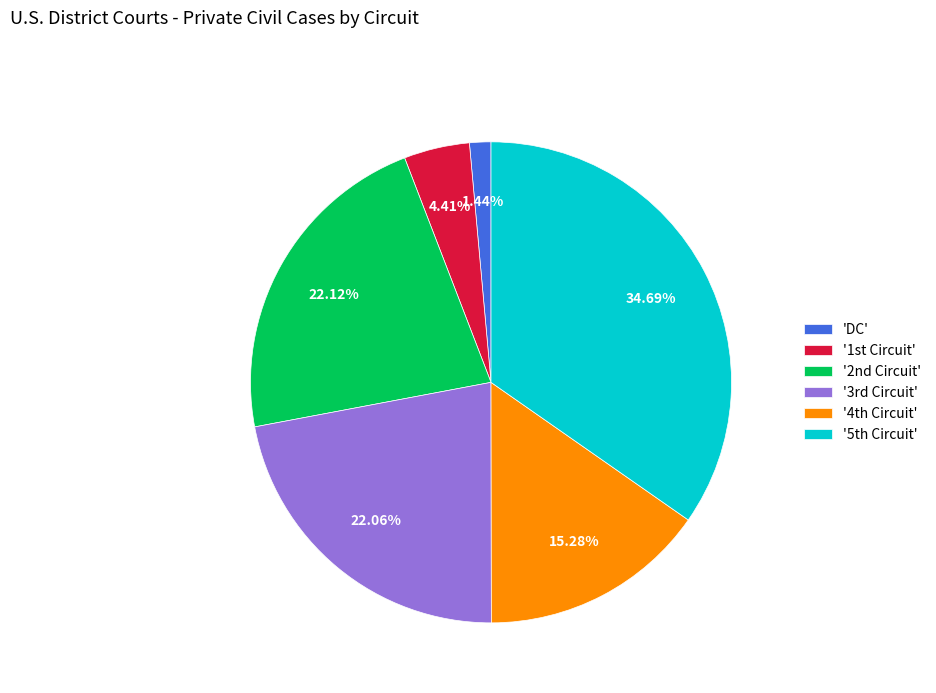

Count the number of slices in the pie.

6